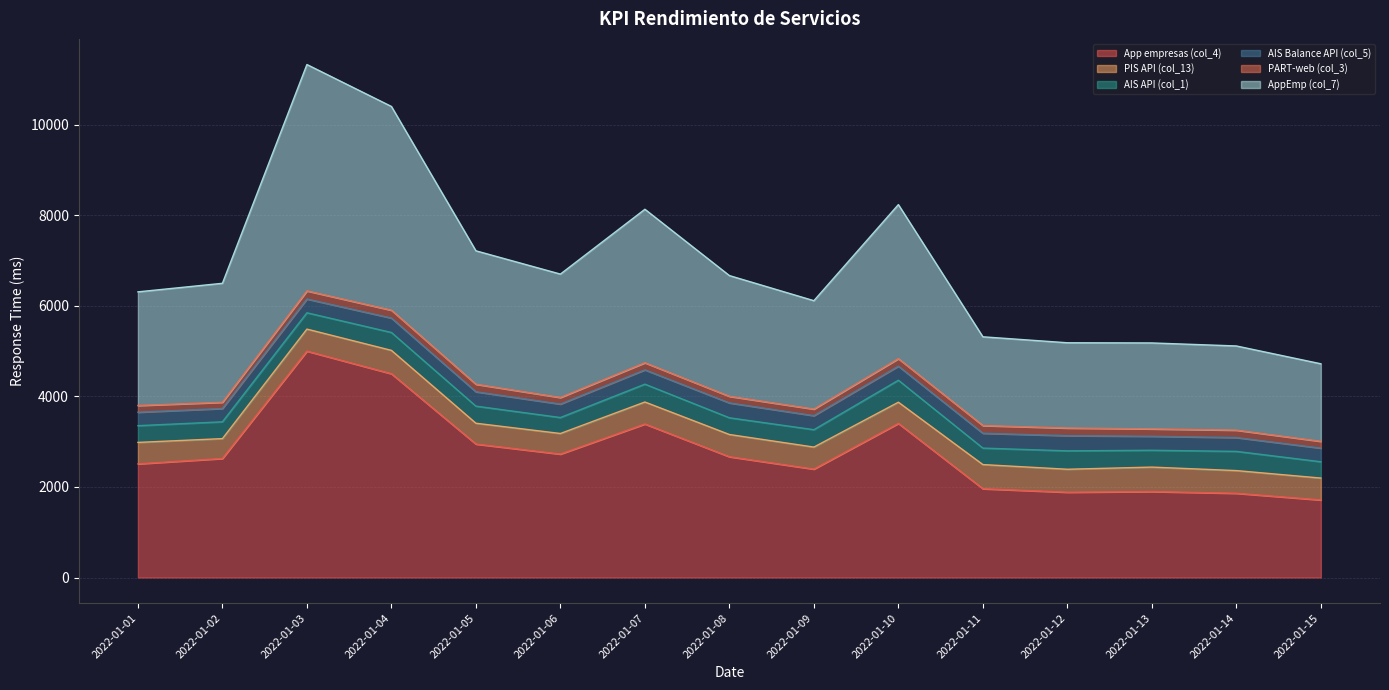

In PART-web (col_3), how many points are higher than both neighbors (excluding endpoints)?

3